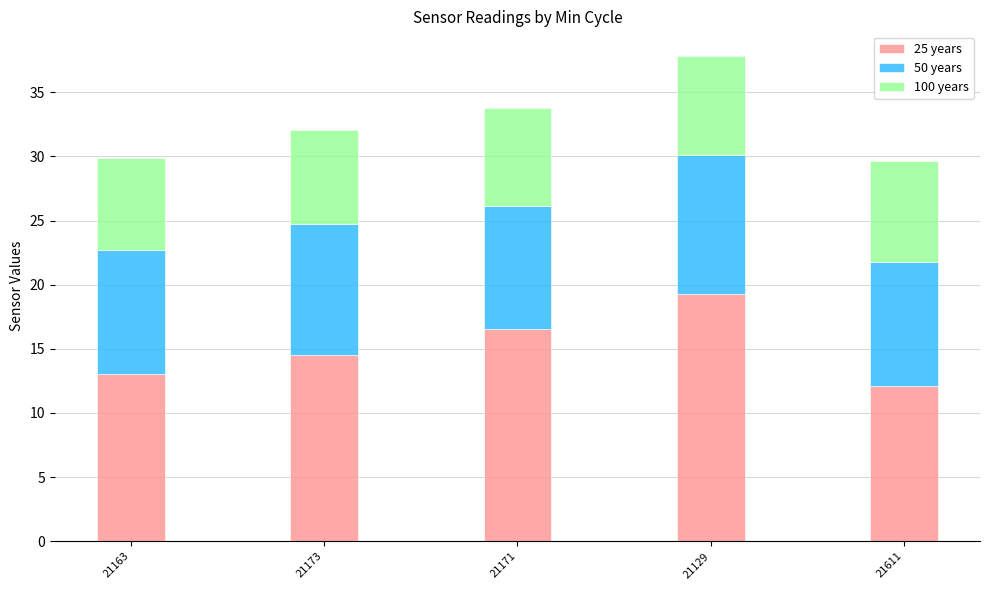

At which label does 25 years first exceed 14?

21173